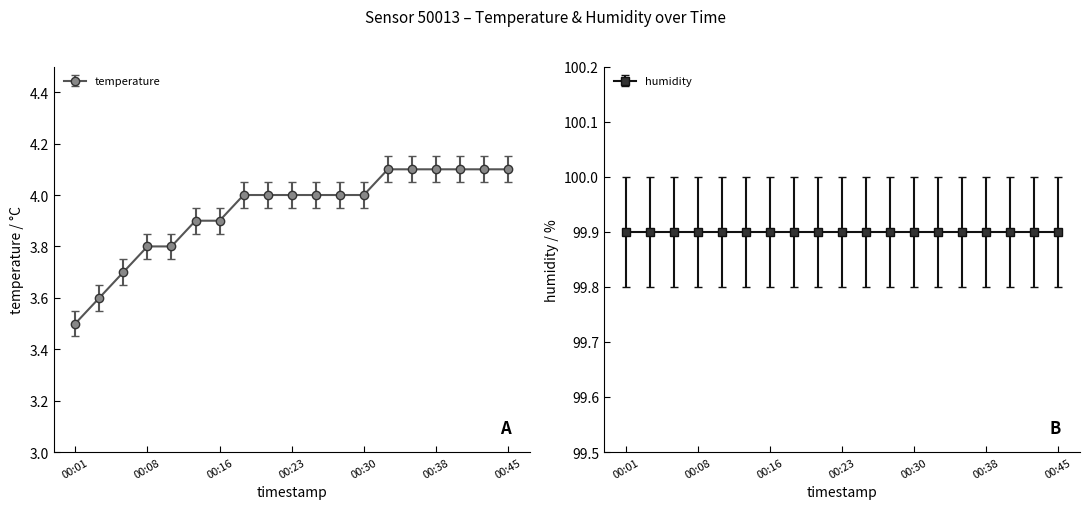

Reading right to left, extract all data points from this chart.

4.1	4.1	4.1	4.1	4.1	4.1	4.0	4.0	4.0	4.0	4.0	4.0	3.9	3.9	3.8	3.8	3.7	3.6	3.5